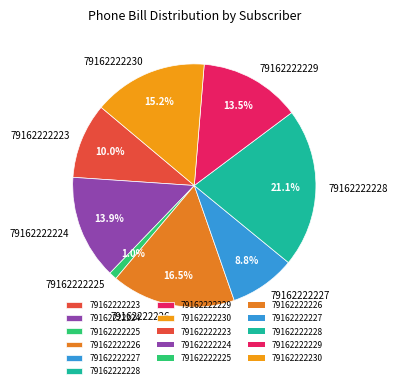

Does any single category account for the majority?

No